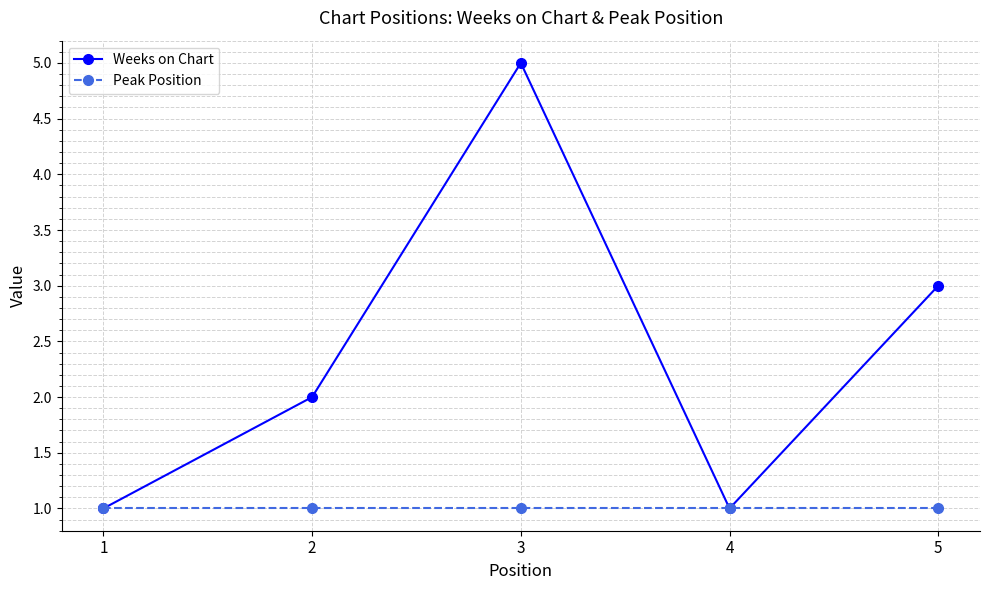

Which series has the widest spread of values?

Weeks on Chart